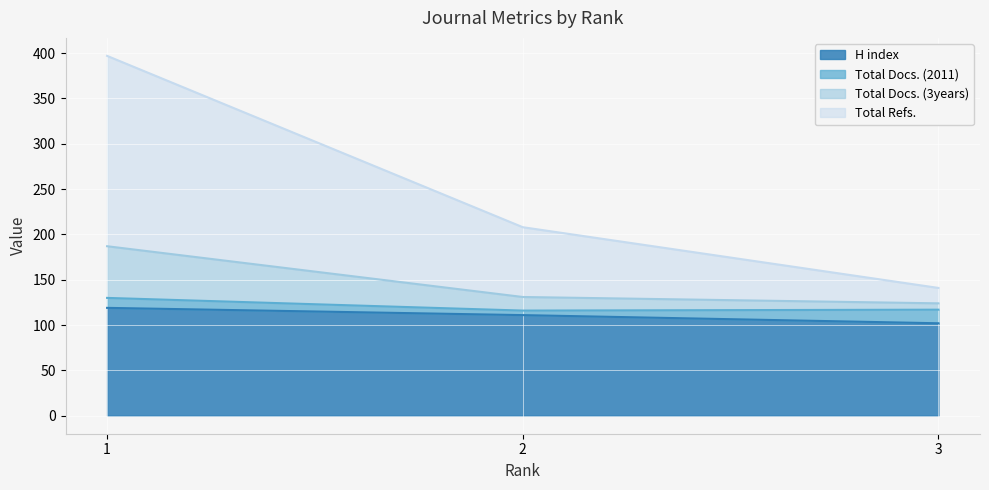

The value of H index at 3 is 102. True or false?

True